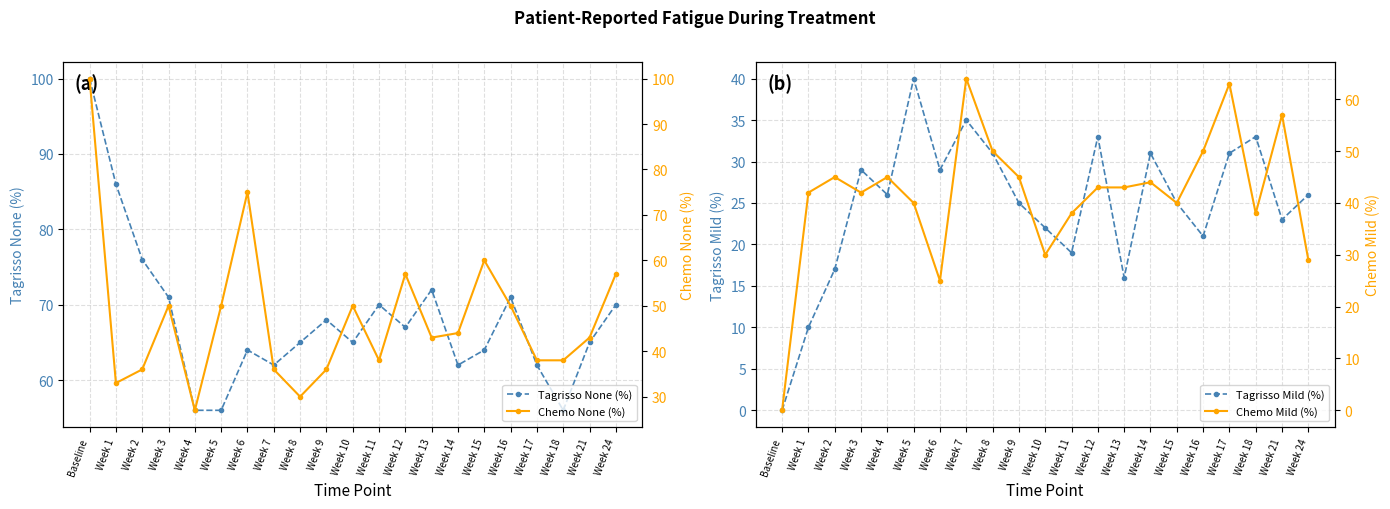

What is the label of the 14th point from the left?

Week 13